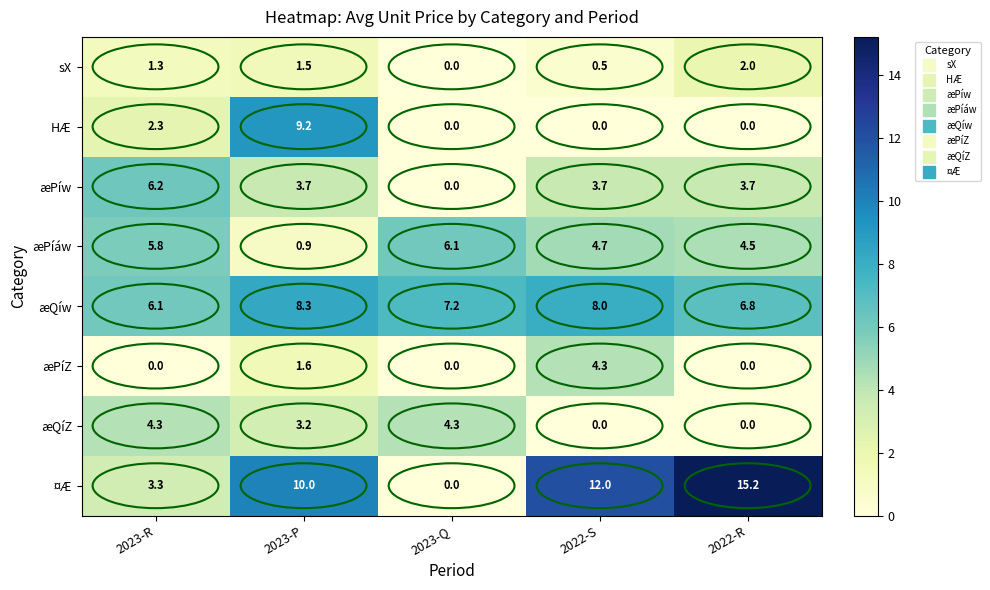

What is the difference between the maximum and minimum values in the æQíZ series?

4.3